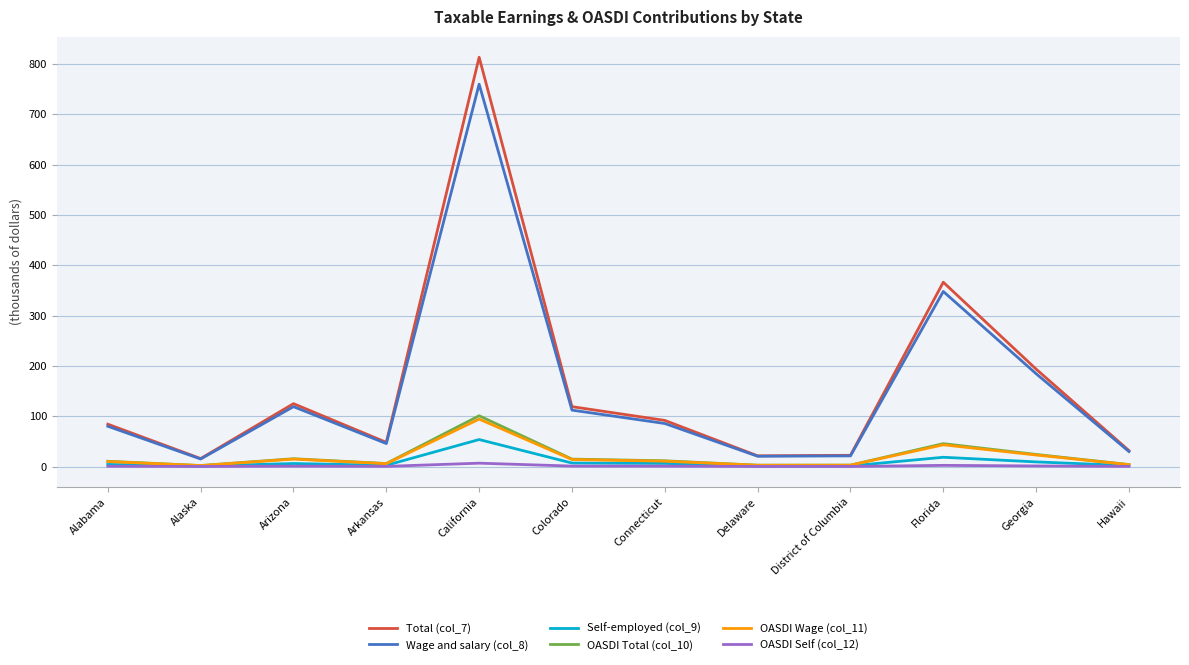

True or false: Self-employed (col_9) and Wage and salary (col_8) cross at least once.

False